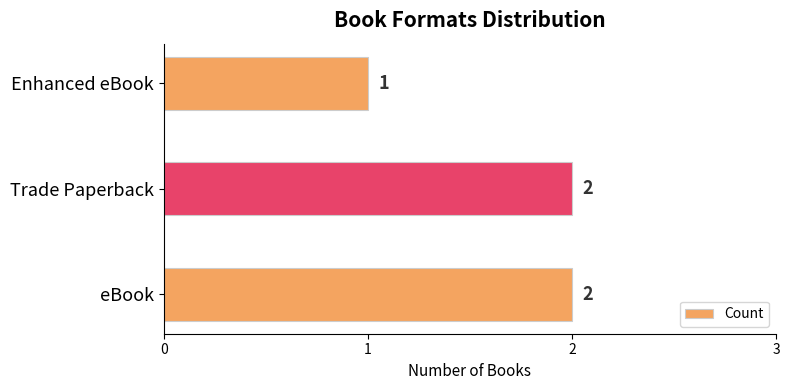

What is the difference between the maximum and minimum values?

1